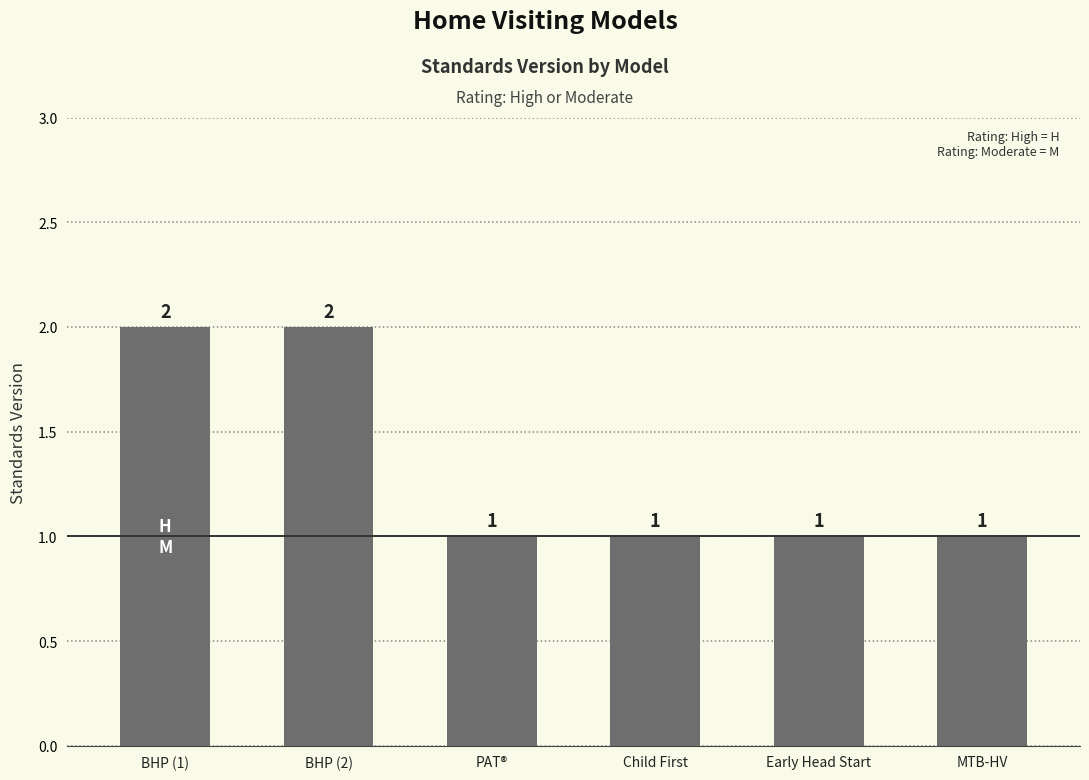

The value at MTB-HV is 1. True or false?

True